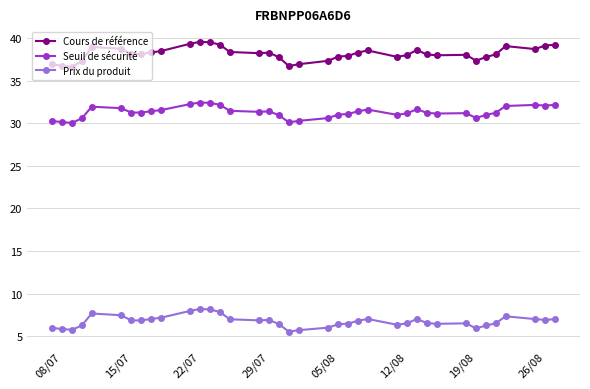

How many data points does each series have?

38